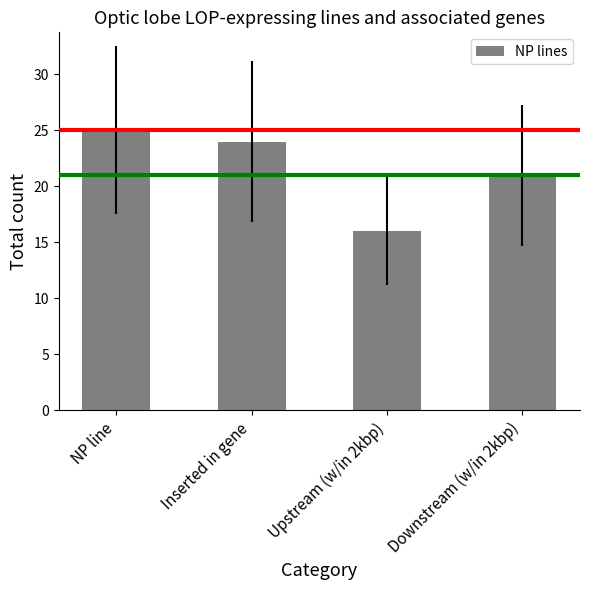

List the labels in order of value, smallest first.

Upstream (w/in 2kbp), Downstream (w/in 2kbp), Inserted in gene, NP line